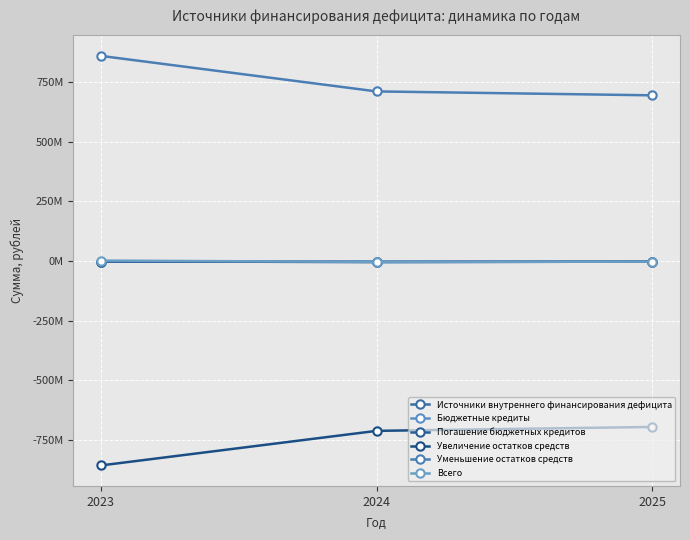

How many values in the Увеличение остатков средств series are below -711270548?

2